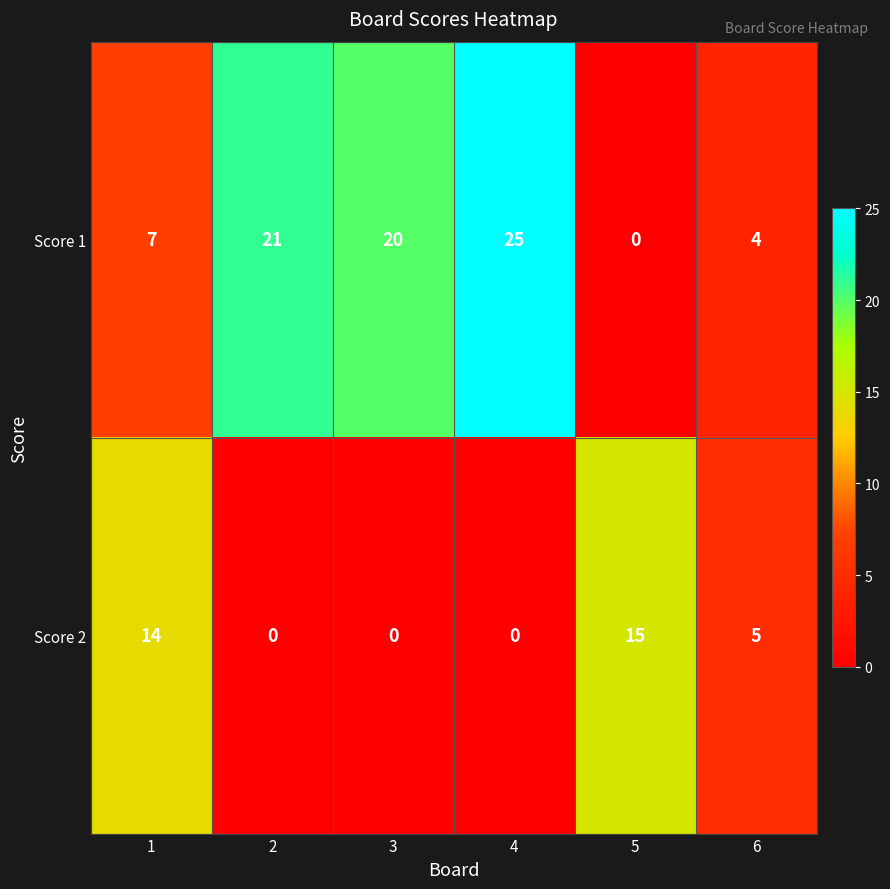

Count the number of categories in the chart.

6